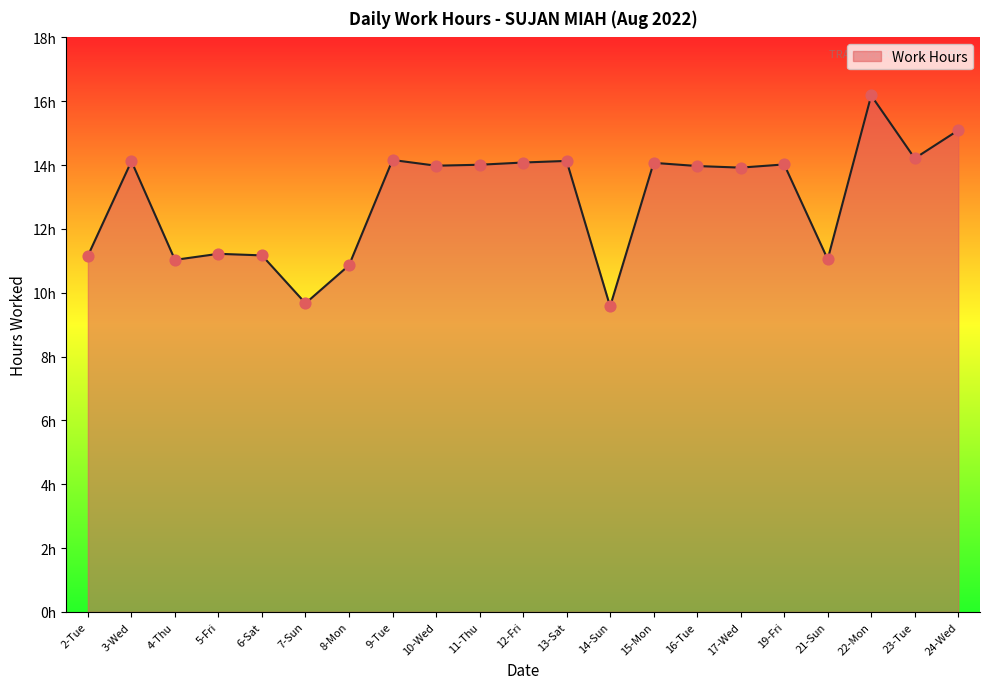

Approximately how many times larger is the value at 12-Fri compared to 7-Sun?

1.5